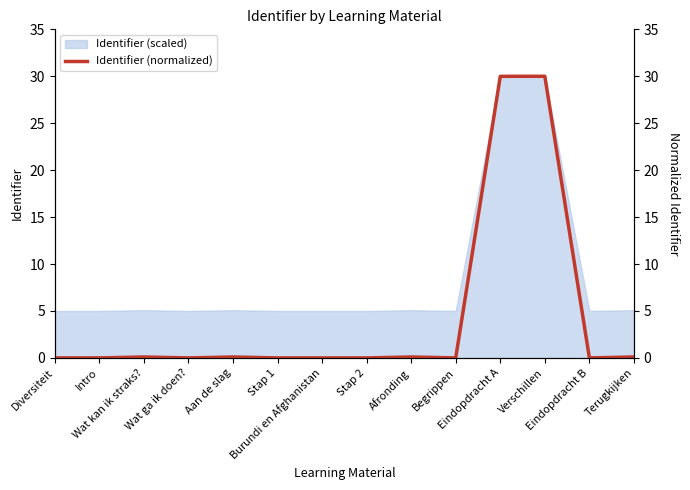

What is the sum of all values?

60.4